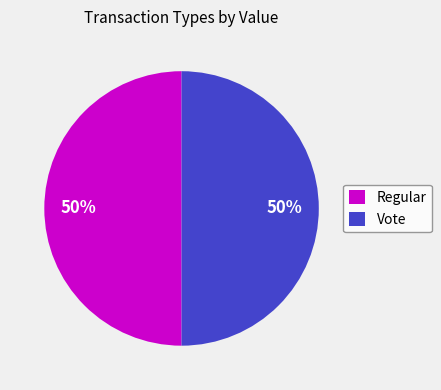

How many segments does this pie chart have?

2